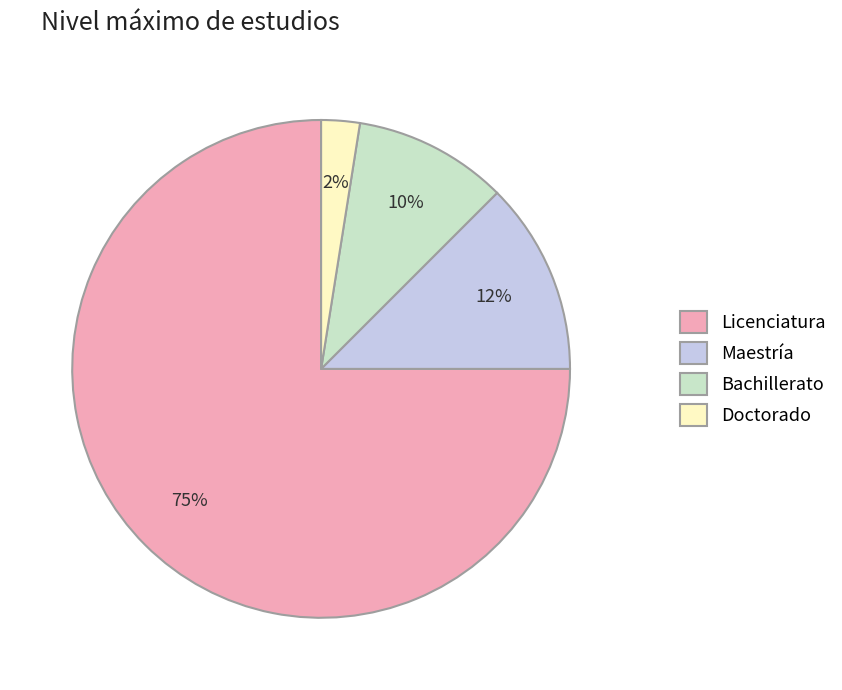

Does any single category account for the majority?

Yes